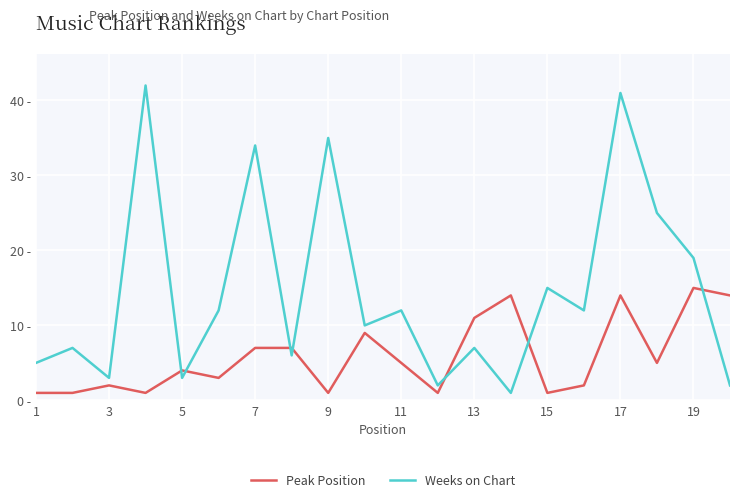

Does the chart have visible grid lines?

Yes